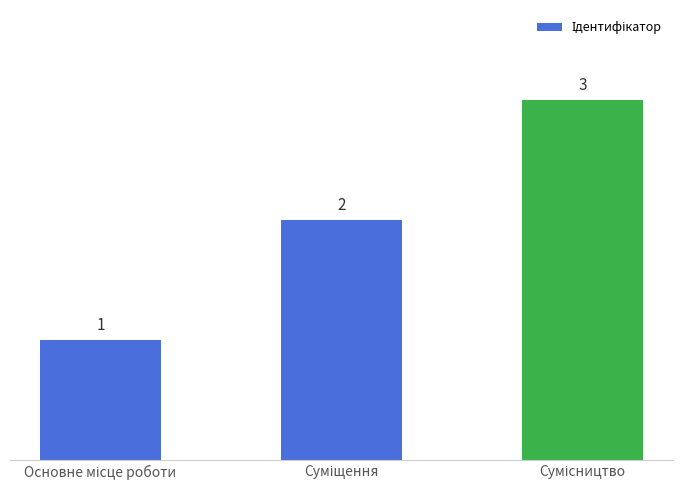

Are the bars horizontal?

No